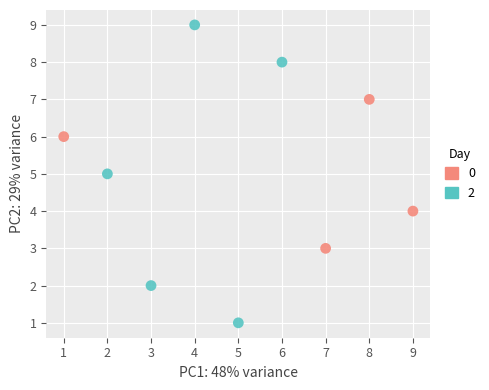

What are all the series names shown in the legend?

0, 2